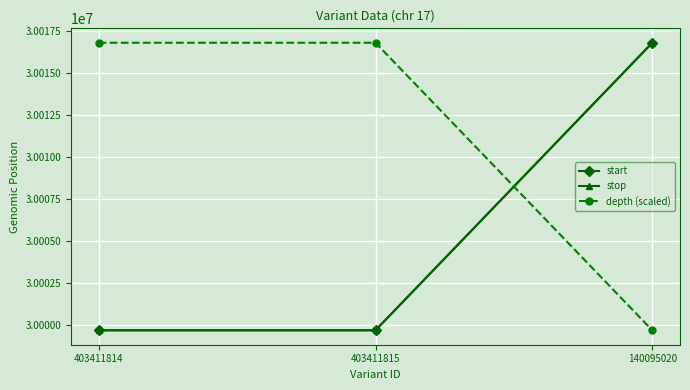

Is this an area chart (filled region under the line)?

No